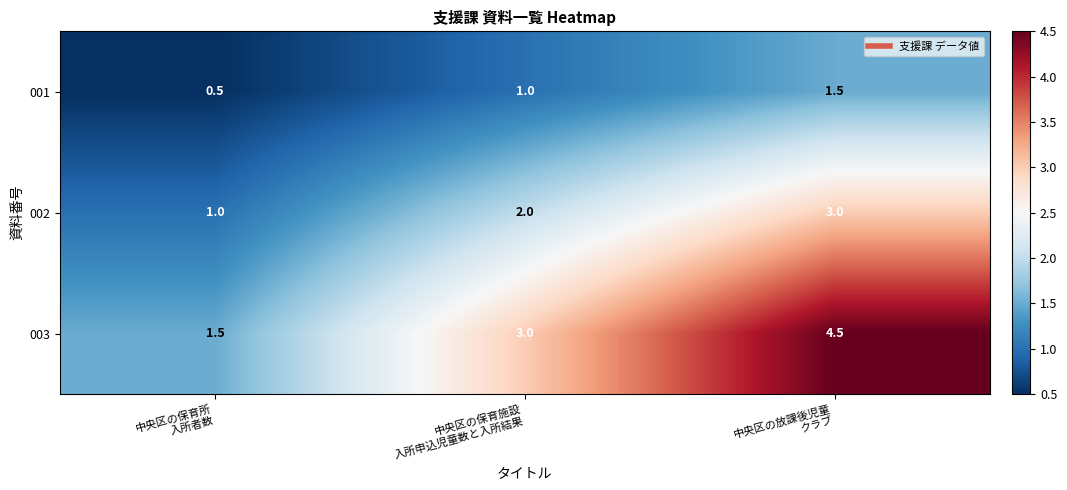

Reading left to right, what are all the values shown in this chart?

001: 0.5	1.0	1.5
002: 1.0	2.0	3.0
003: 1.5	3.0	4.5